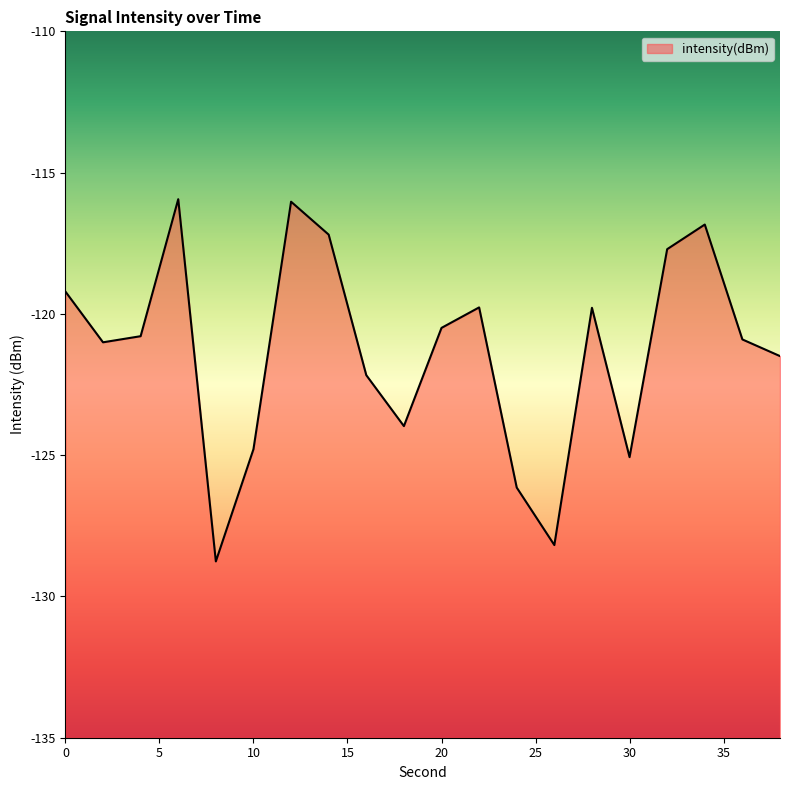

Is it true that the value at 6 is -115.9?

True